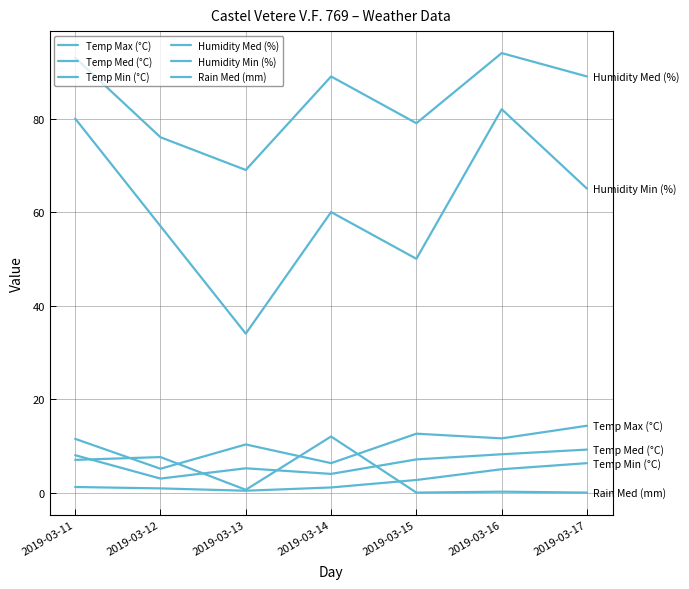

Reading left to right, what are all the values shown in this chart?

Temp Max (°C): 11.5	5.1	10.3	6.3	12.6	11.6	14.3
Temp Med (°C): 8.0	3.0	5.2	4.0	7.1	8.2	9.2
Temp Min (°C): 1.2	0.9	0.4	1.1	2.7	5.0	6.3
Humidity Med (%): 93.0	76.0	69.0	89.0	79.0	94.0	89.0
Humidity Min (%): 80.0	57.0	34.0	60.0	50.0	82.0	65.0
Rain Med (mm): 7.0	7.6	0.6	12.0	0.0	0.2	0.0